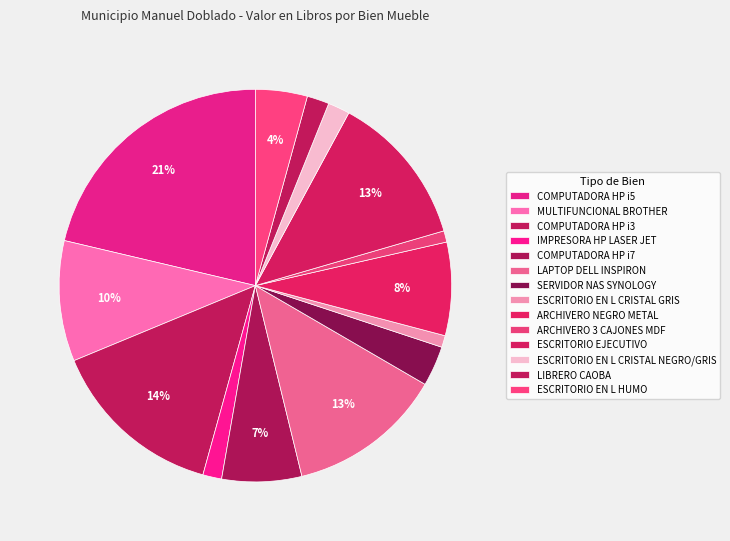

How many segments does this pie chart have?

14